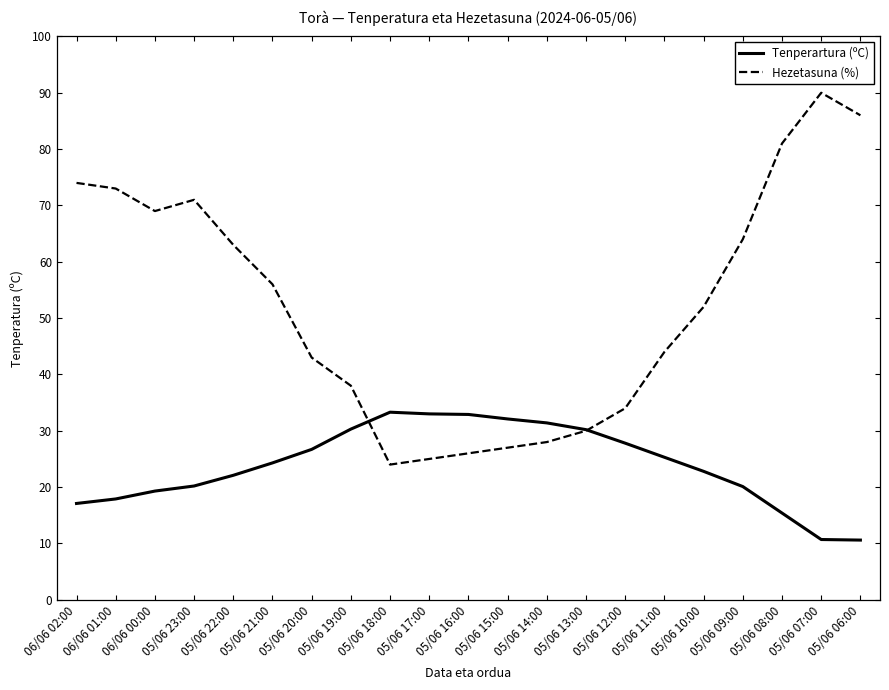

How many lines are shown in the chart?

2